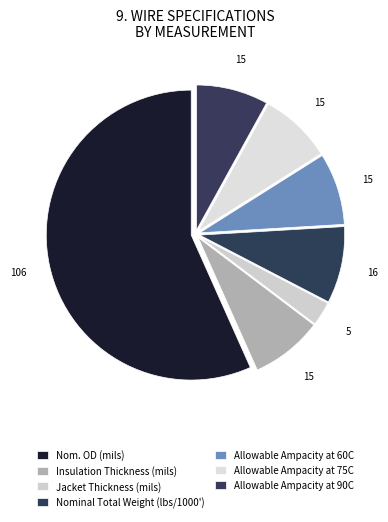

How many slices are in this pie chart?

7